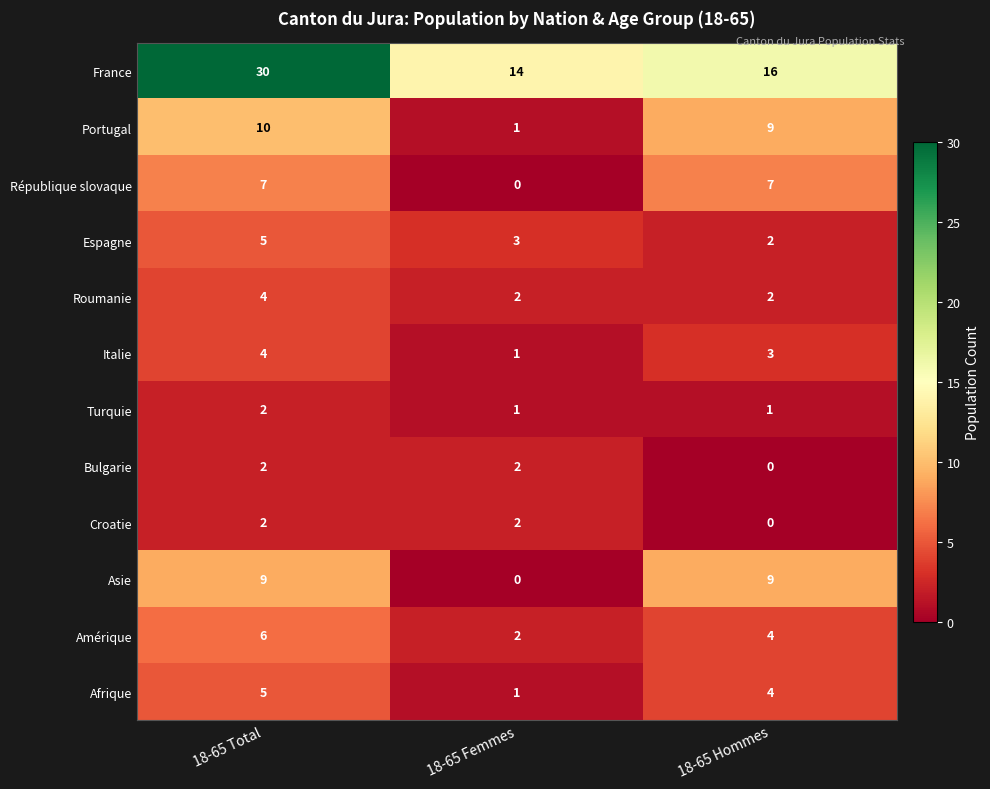

At which category is the sum across all series the highest?

18-65 Total